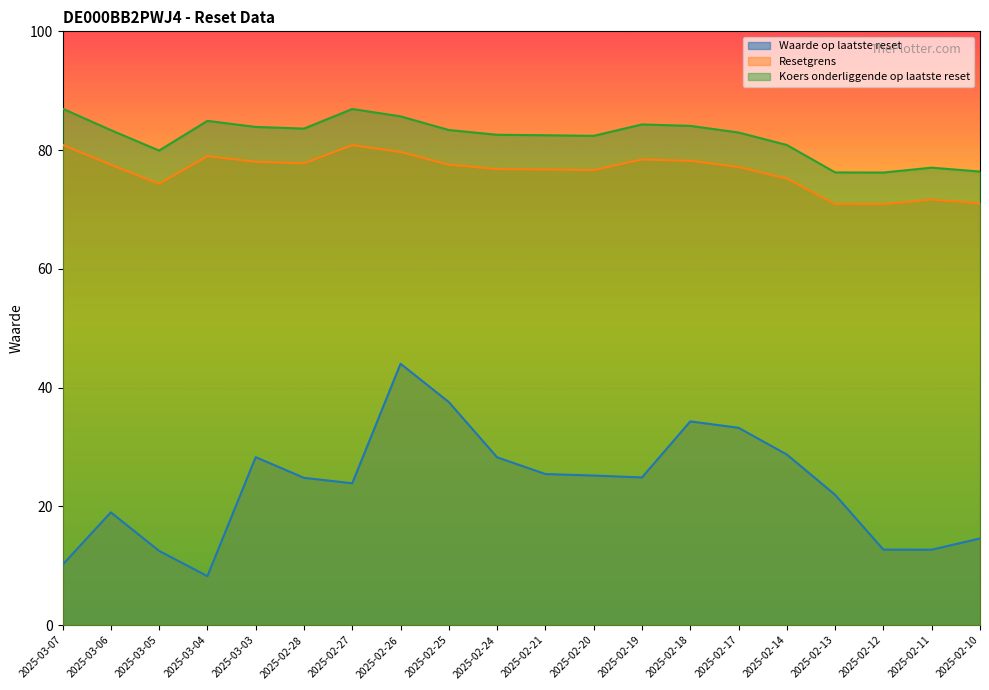

How many values in the Koers onderliggende op laatste reset series exceed 83?

10